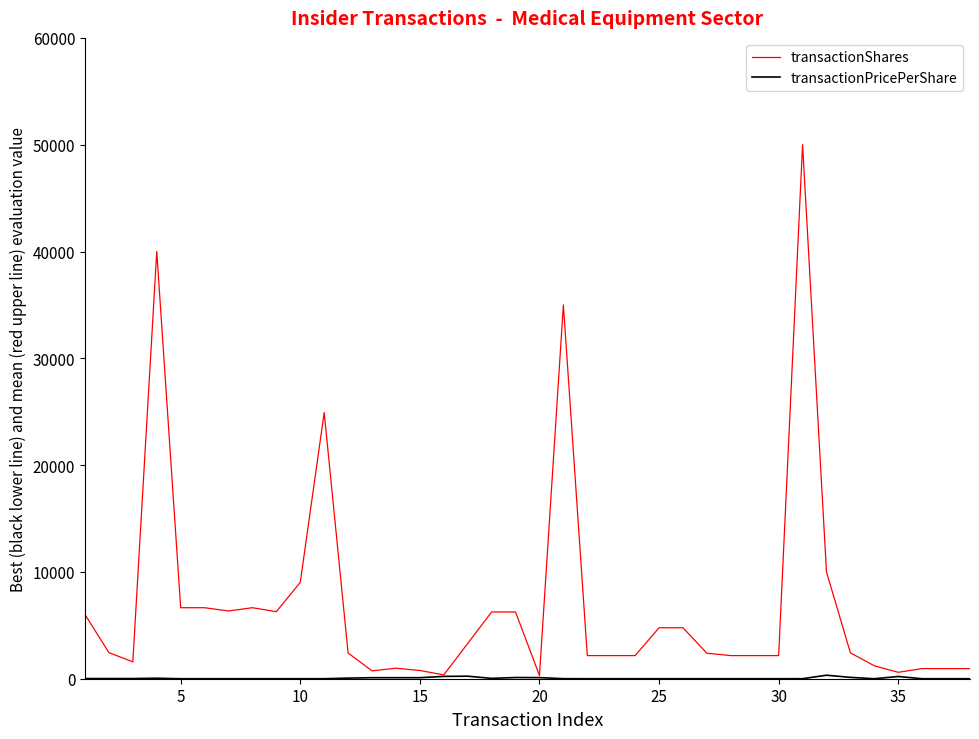

What is the maximum value shown in the chart?

50000.0